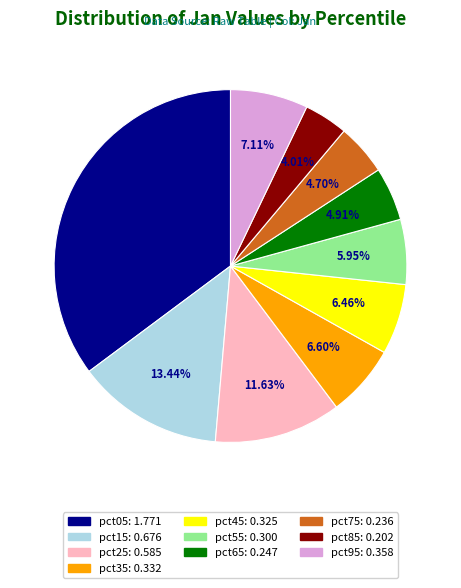

What is the largest slice in the pie chart?

pct05